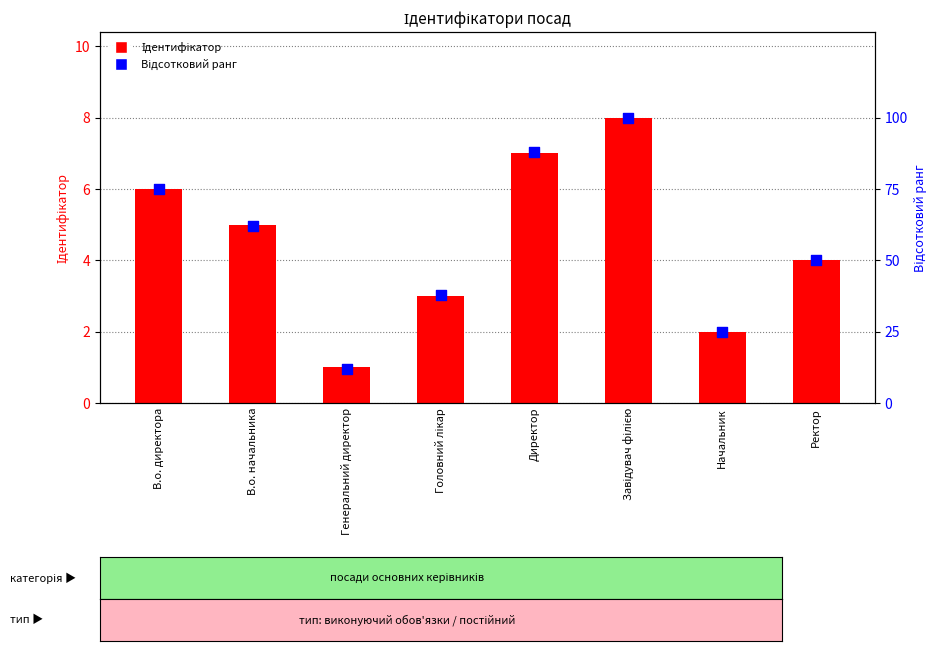

At how many categories does at least one series exceed 47?

5